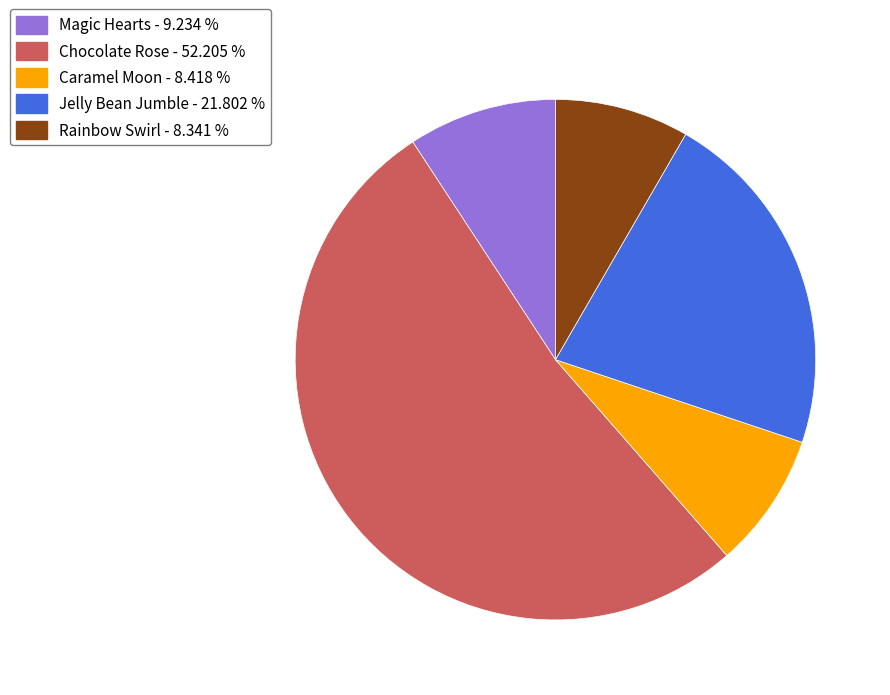

Is the sum of Caramel Moon and Chocolate Rose greater than half?

Yes